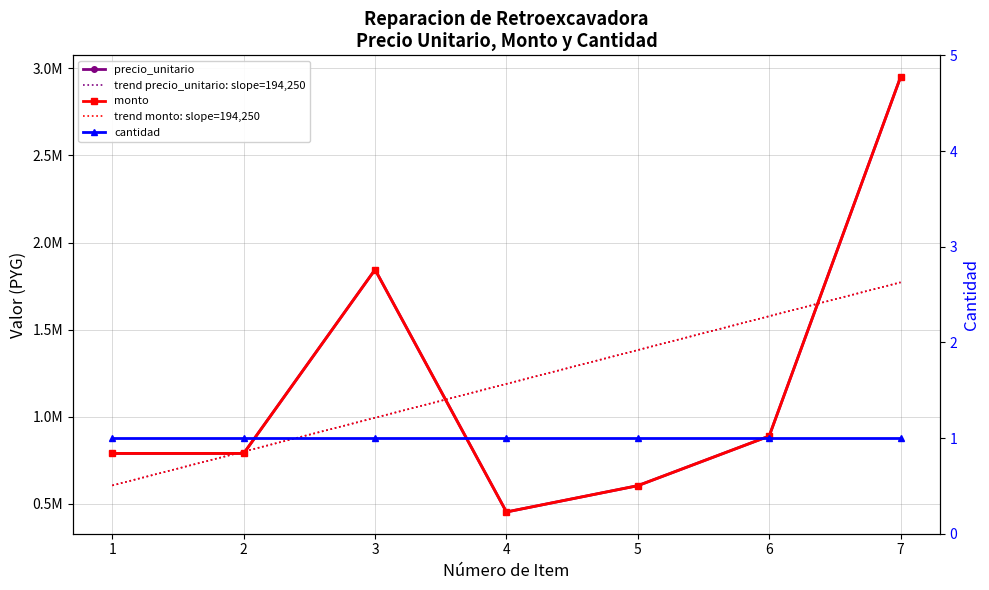

At 7, list the series in order from largest to smallest.

precio_unitario, monto, trend precio_unitario: slope=194,250, trend monto: slope=194,250, cantidad